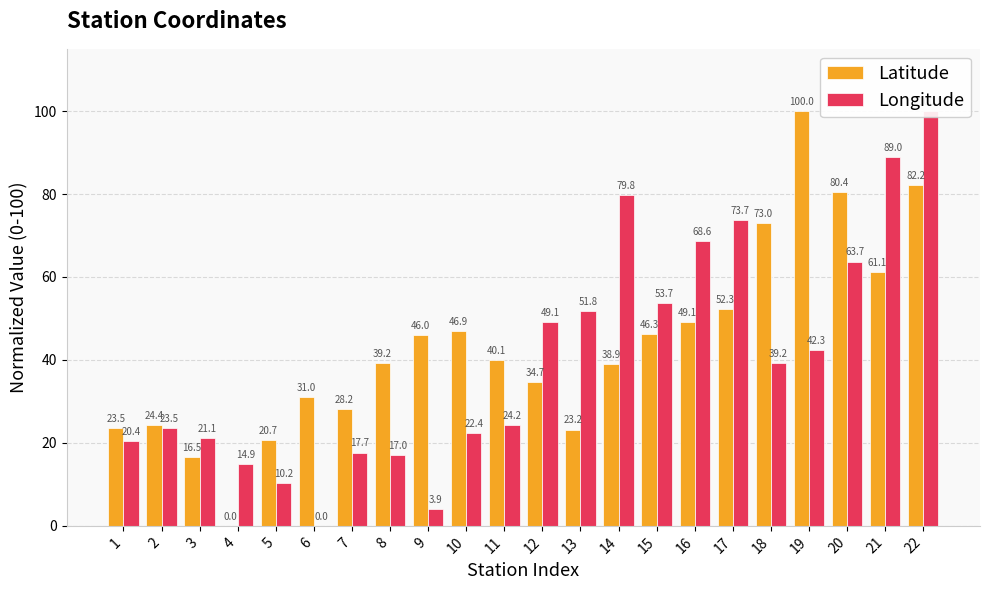

Rank the series by their average value, from highest to lowest.

Latitude, Longitude